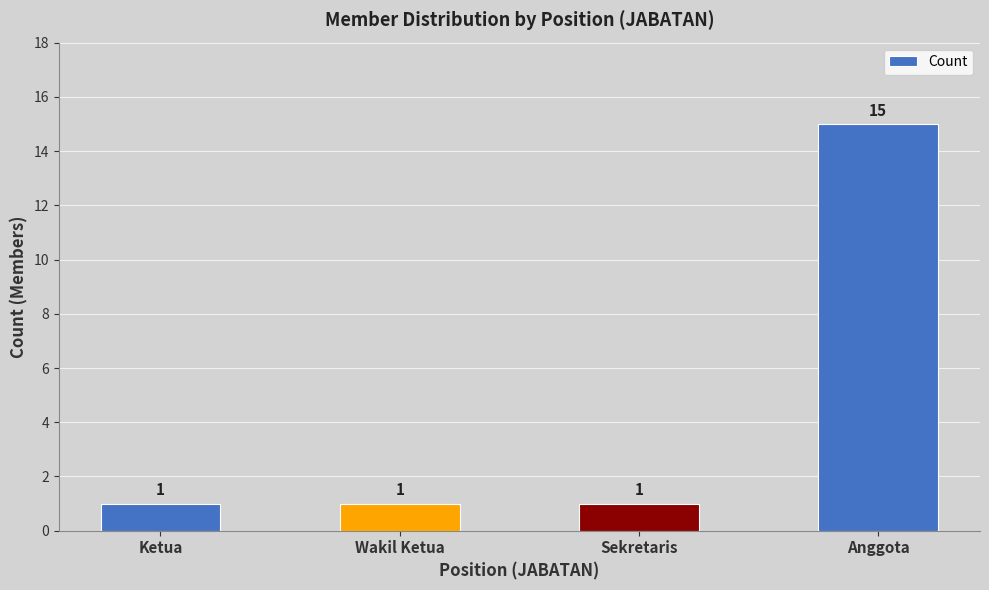

What is the approximate value at Sekretaris?

1